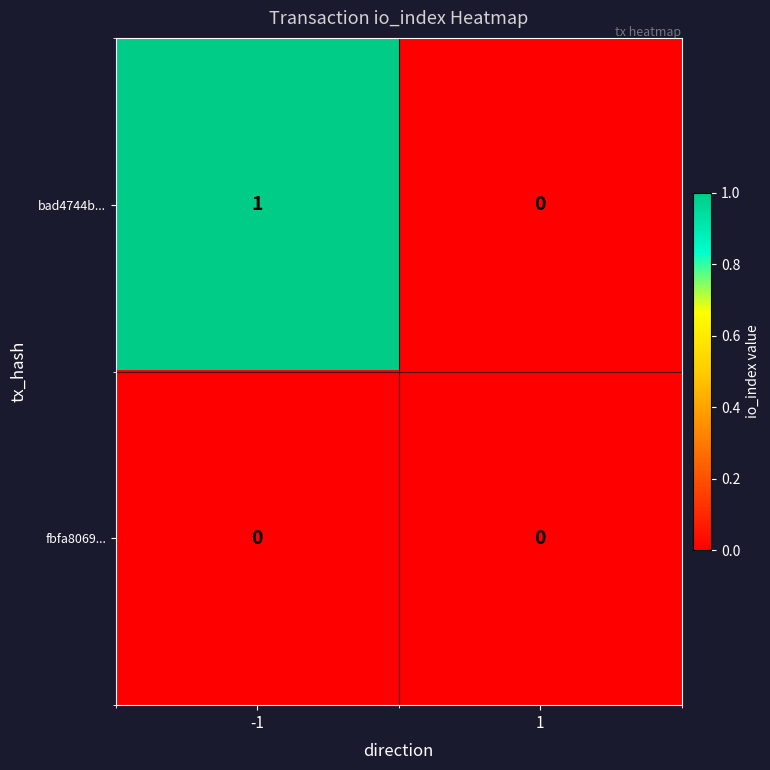

Is it true that bad4744b... equals 0 at -1?

False